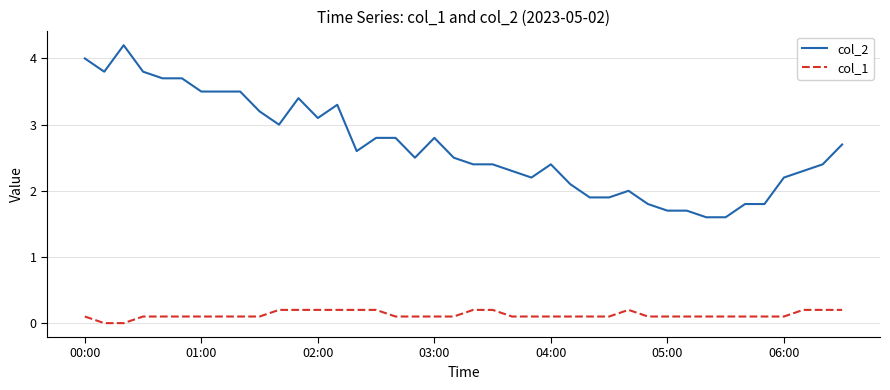

Which series has the largest range (max minus min)?

col_2